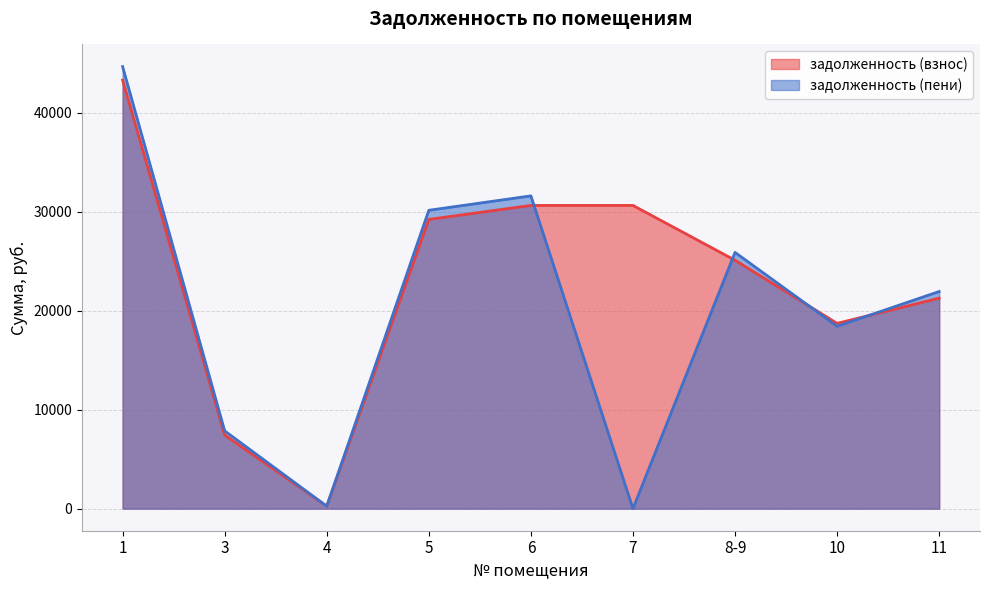

What is the difference between the задолженность (взнос) values at 1 and 5?

14076.3